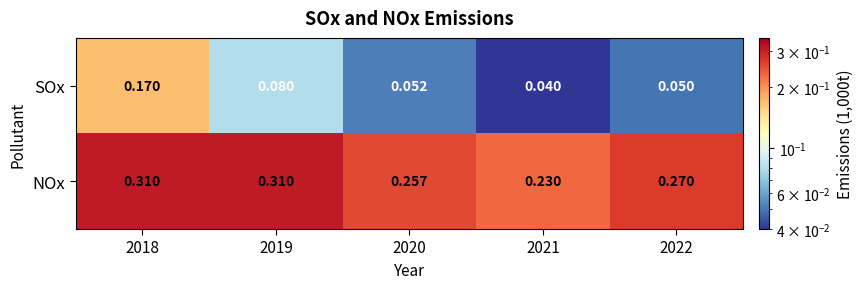

Which series has the largest total across all categories?

NOx